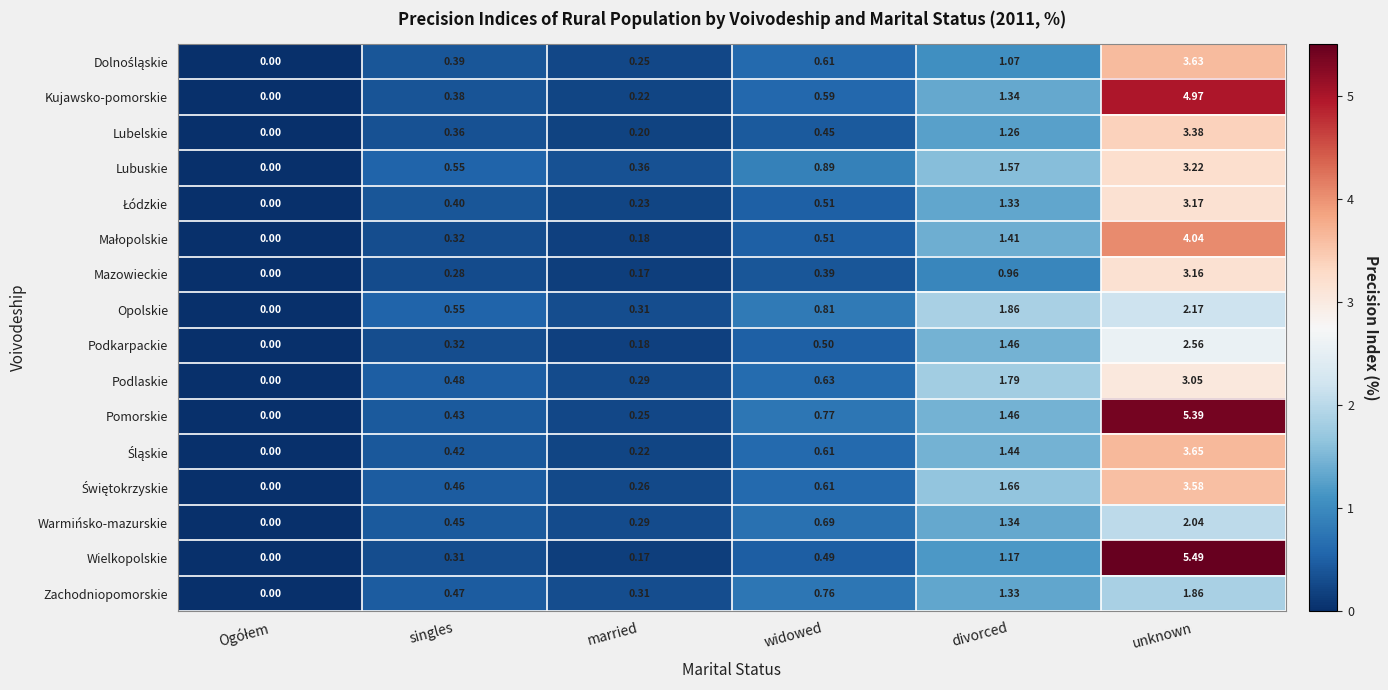

Which series changed the most between married and widowed?

Lubuskie